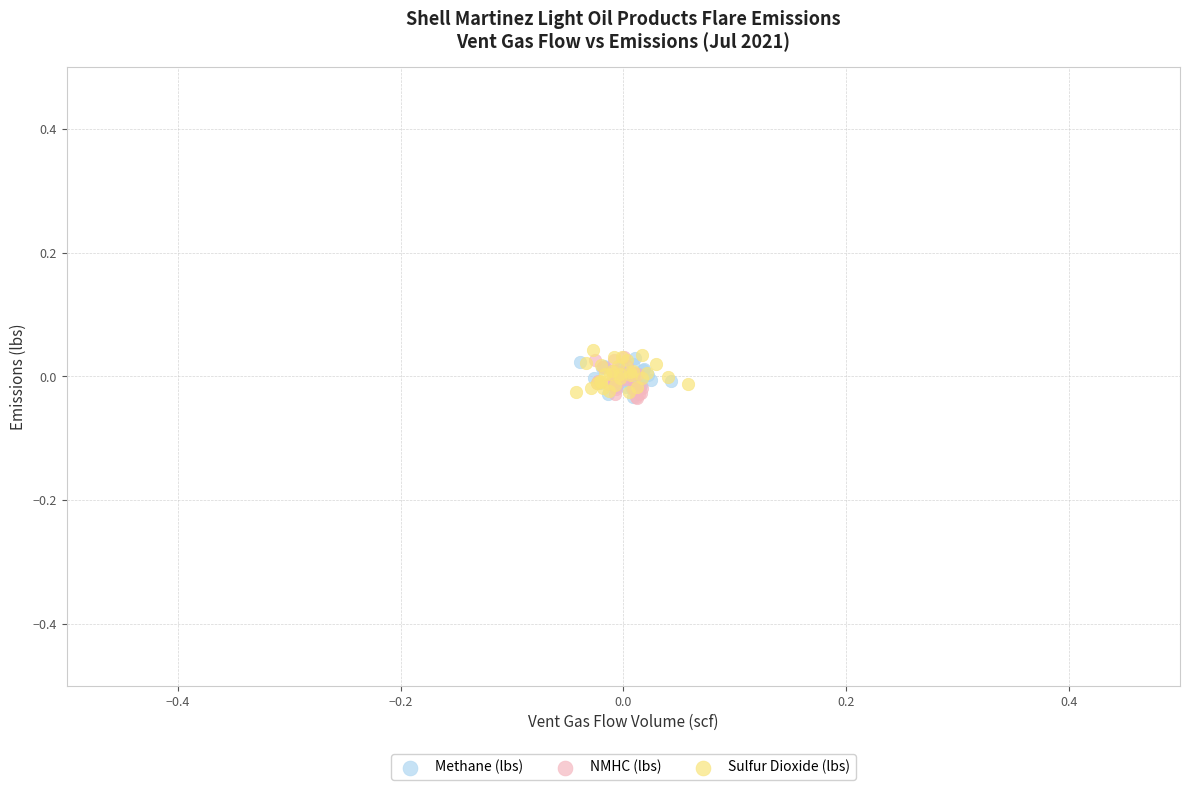

What are all the series names shown in the legend?

Methane (lbs), NMHC (lbs), Sulfur Dioxide (lbs)